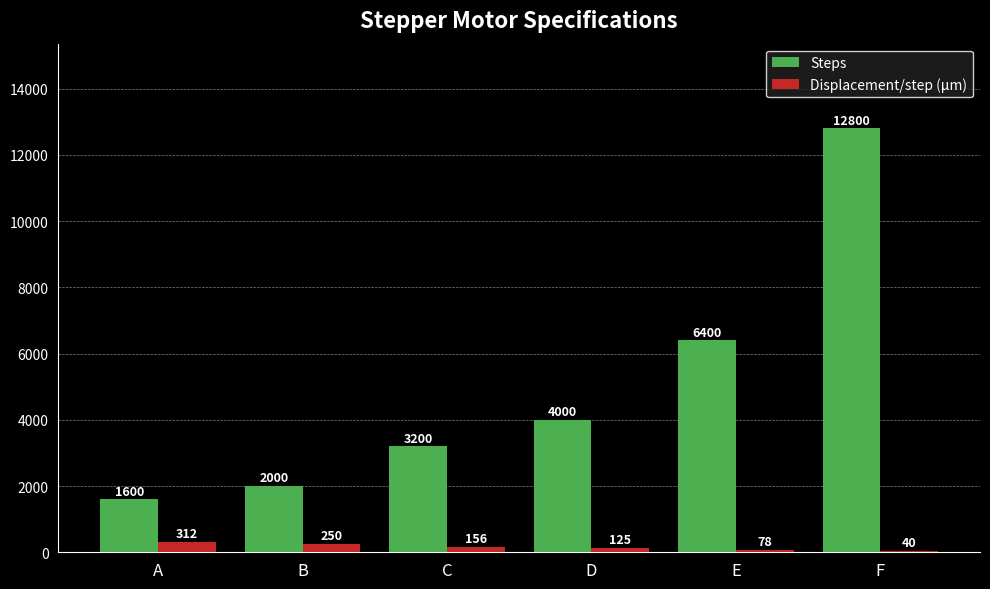

Where does the Displacement/step (μm) series first go above 156?

A